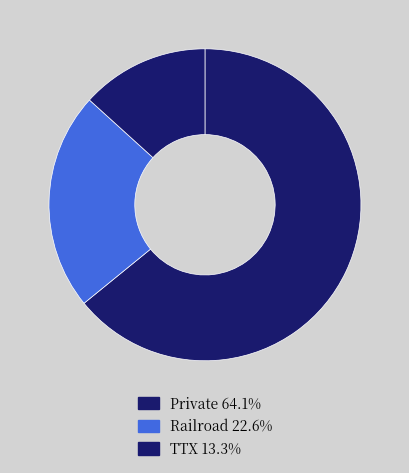

What percentage is NOT represented by TTX?

86.7%